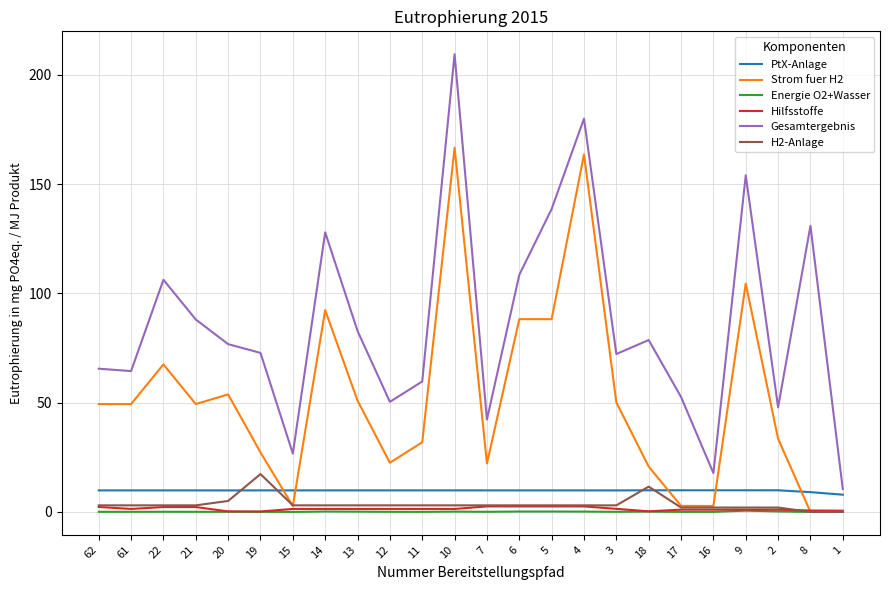

True or false: Gesamtergebnis and Hilfsstoffe cross at least once.

False